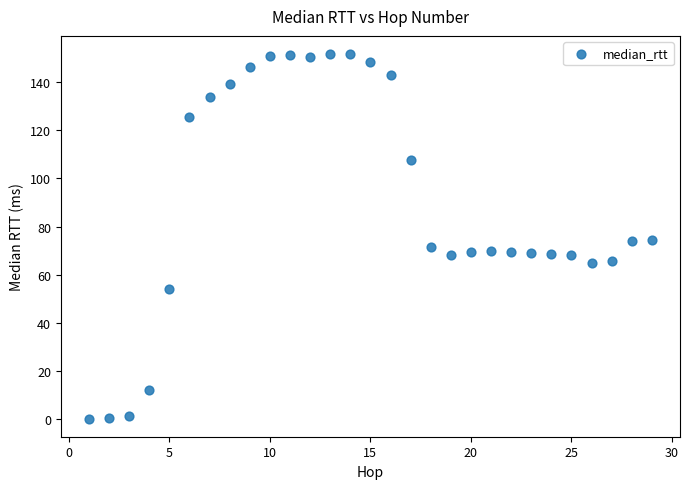

What is the range of Y values (max minus min)?

151.4